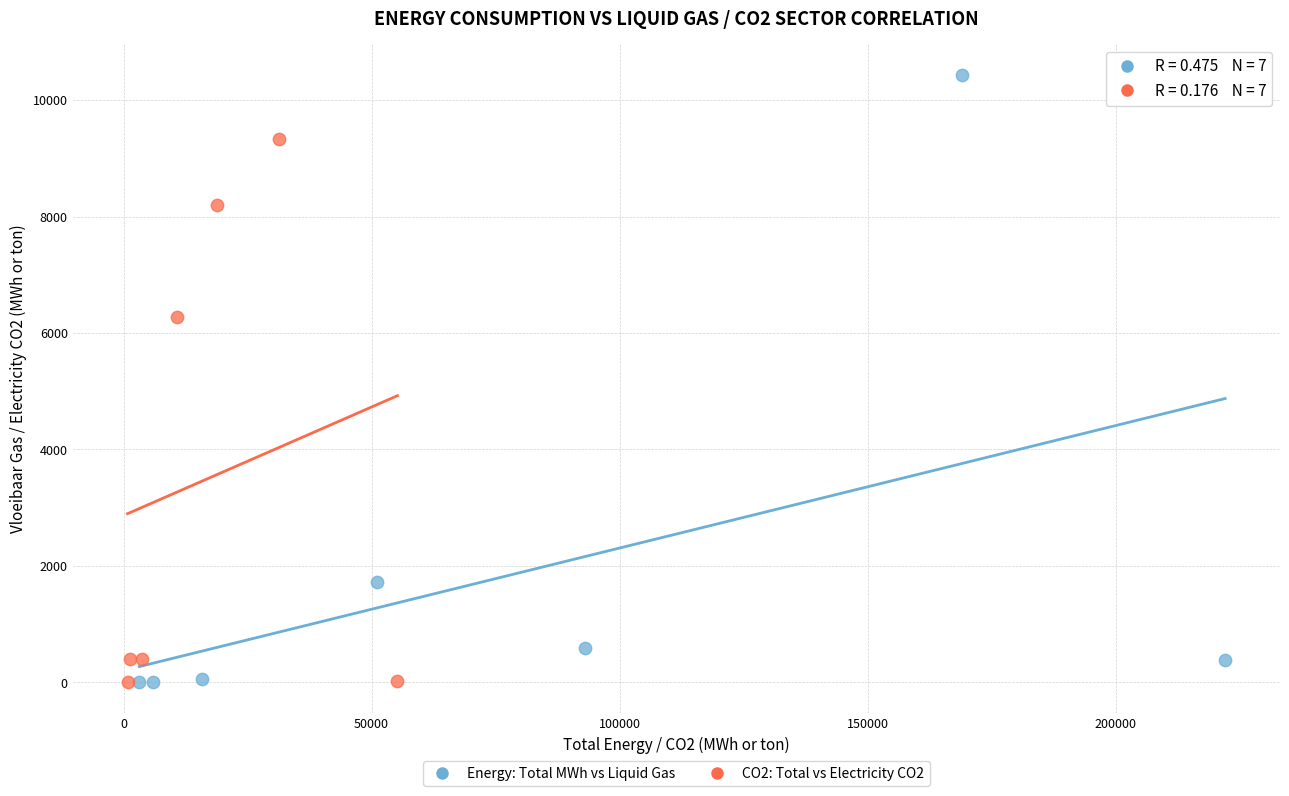

Which series has the largest Y range (max minus min)?

Energy: Total MWh vs Liquid Gas